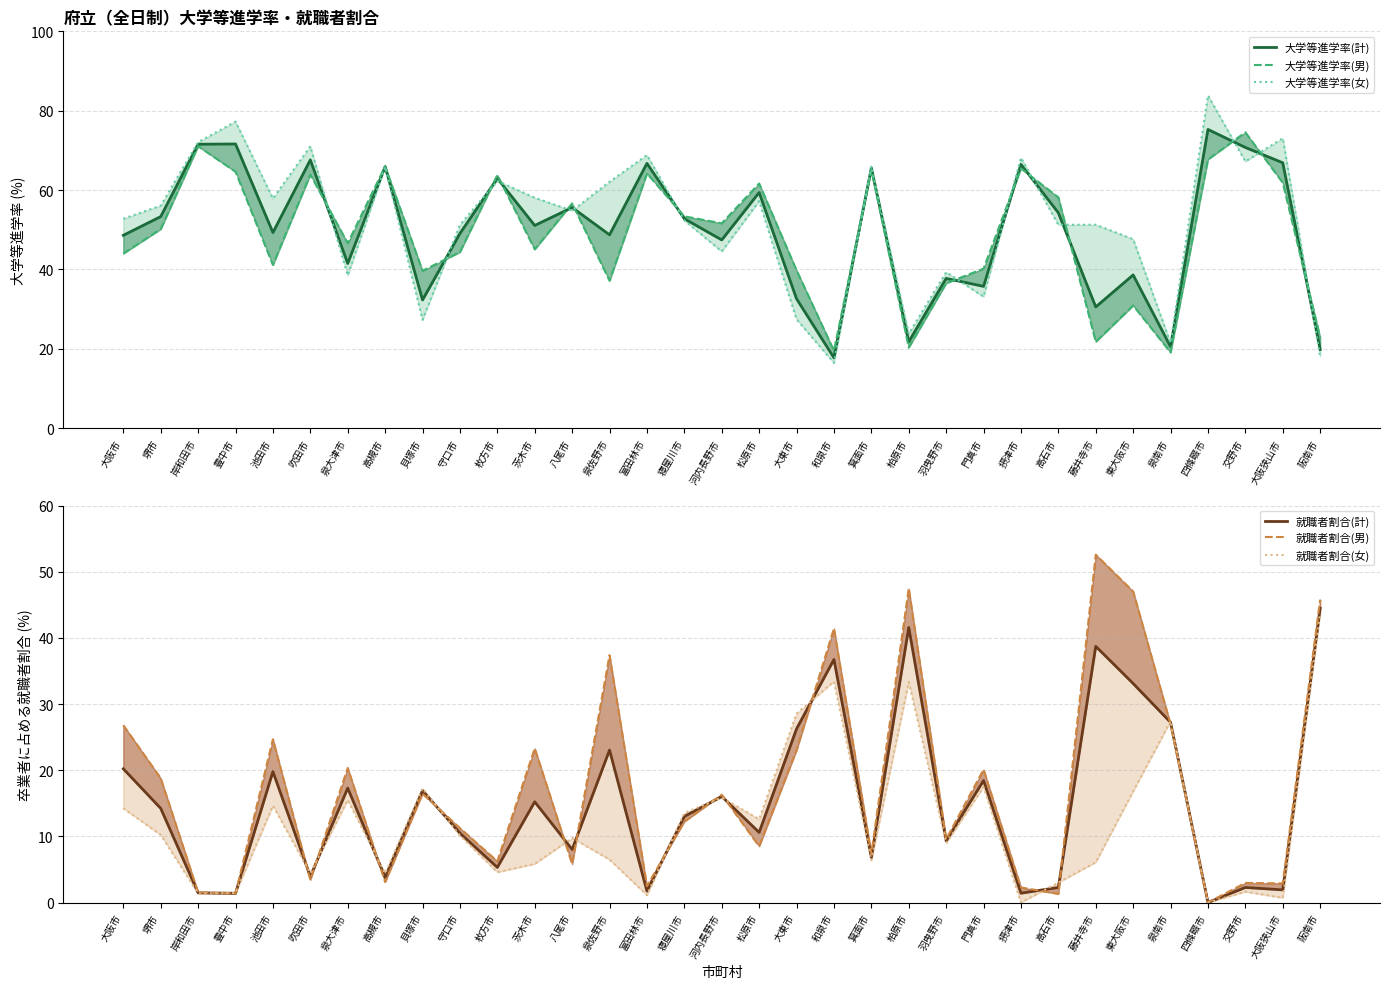

Rank the categories by 大学等進学率(計) value from lowest to highest.

和泉市, 阪南市, 泉南市, 柏原市, 藤井寺市, 貝塚市, 大東市, 門真市, 羽曳野市, 東大阪市, 泉大津市, 河内長野市, 大阪市, 泉佐野市, 守口市, 池田市, 茨木市, 寝屋川市, 堺市, 高石市, 八尾市, 松原市, 枚方市, 箕面市, 高槻市, 摂津市, 富田林市, 大阪狭山市, 吹田市, 交野市, 岸和田市, 豊中市, 四條畷市